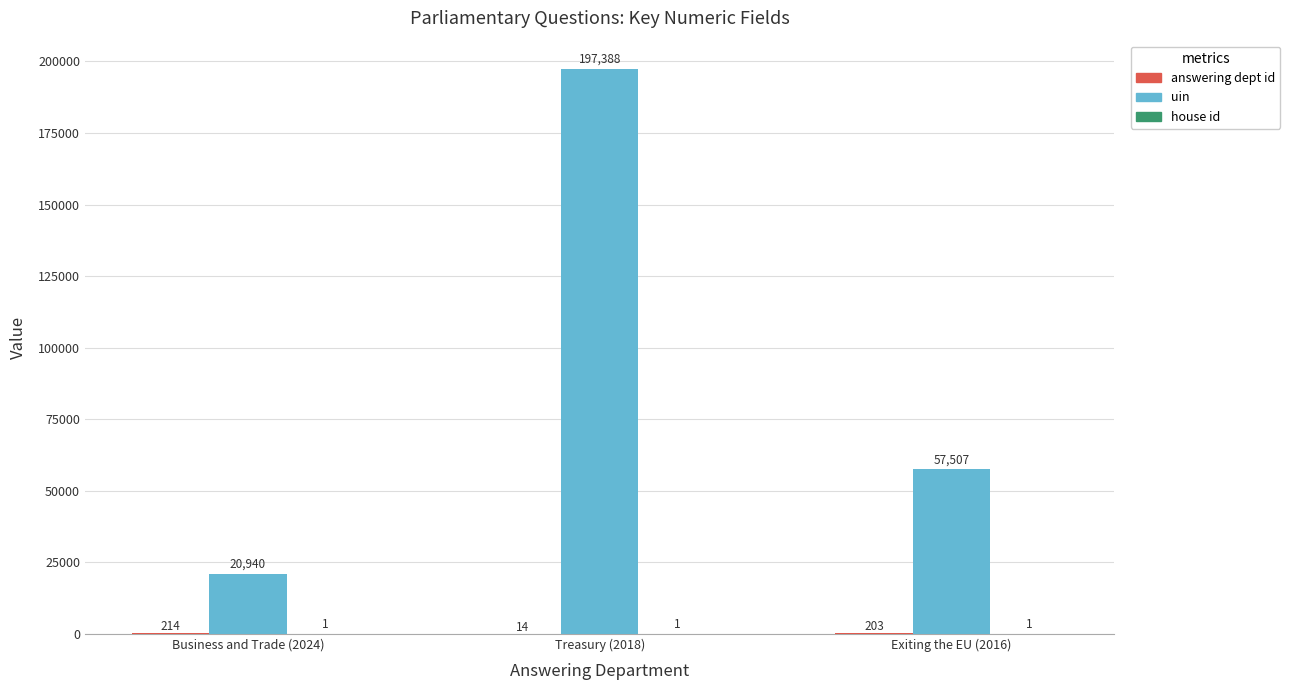

How many uin values are between 20940 and 197388?

3